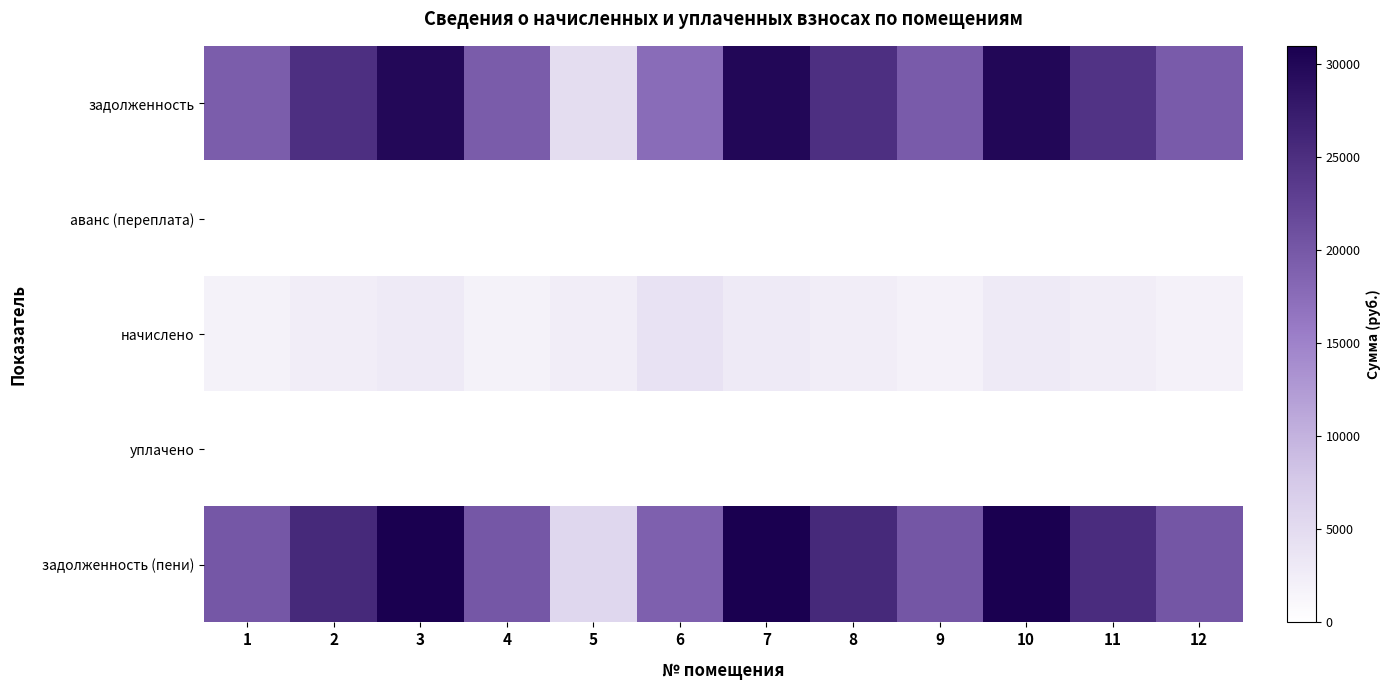

What is the spread (max minus min) of values at 10?

31000.8